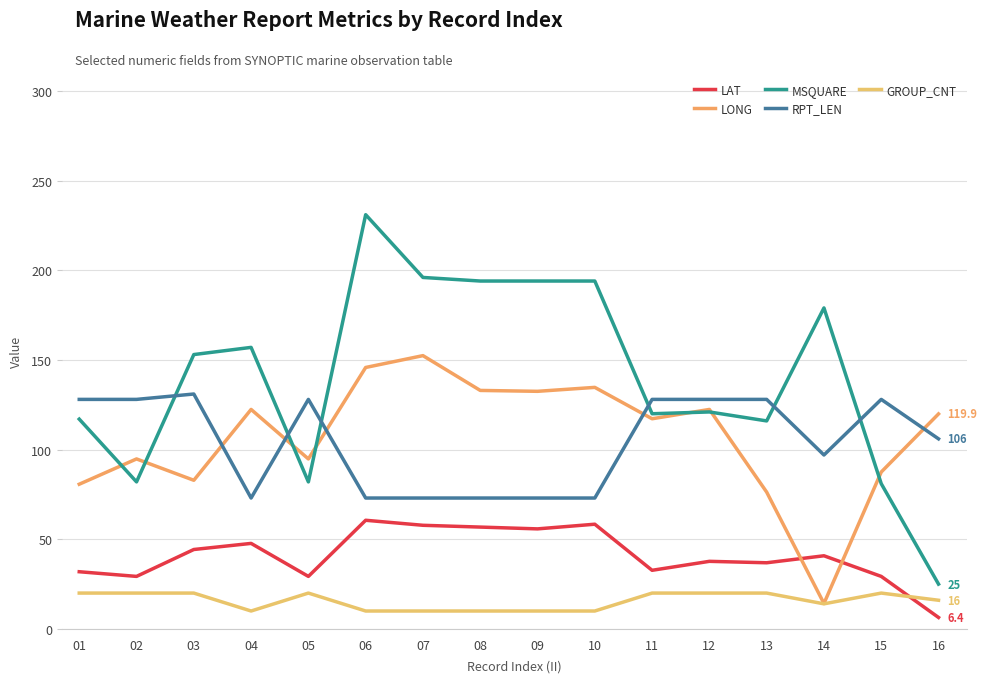

Between 14 and 15, which series saw the biggest shift?

MSQUARE